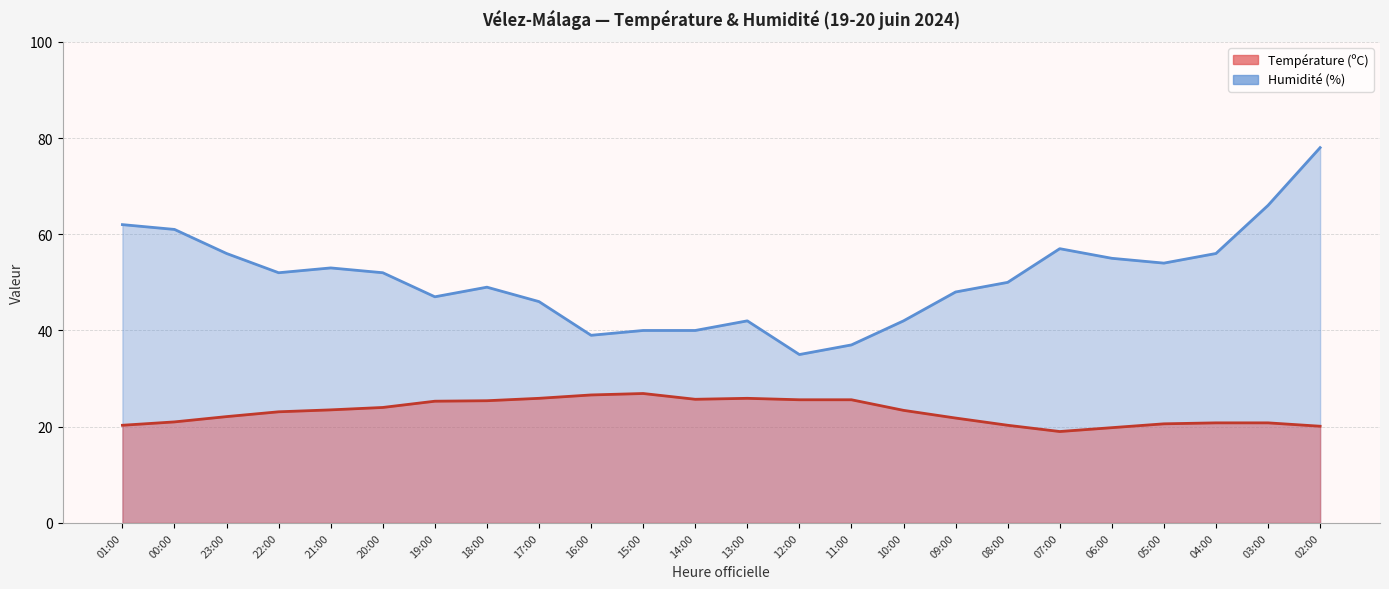

List the series in order of their overall mean, highest first.

Humidité (%), Température (ºC)